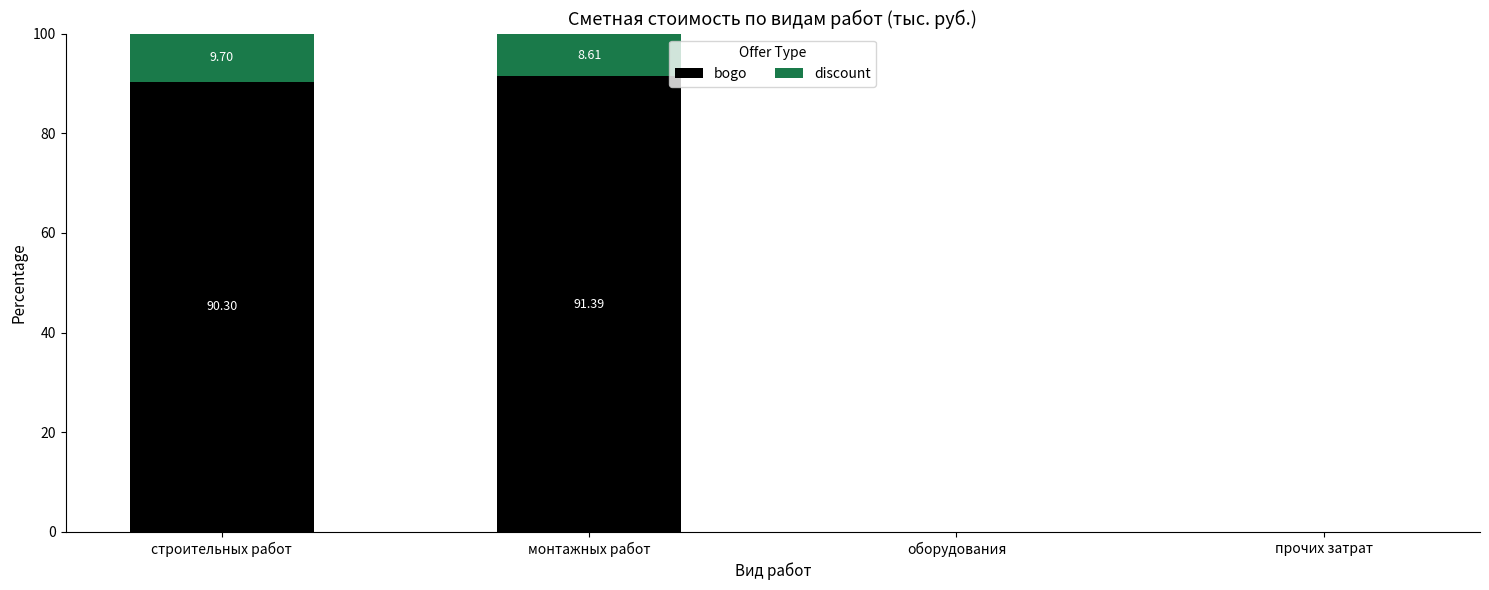

At which label does bogo first exceed 90?

строительных работ